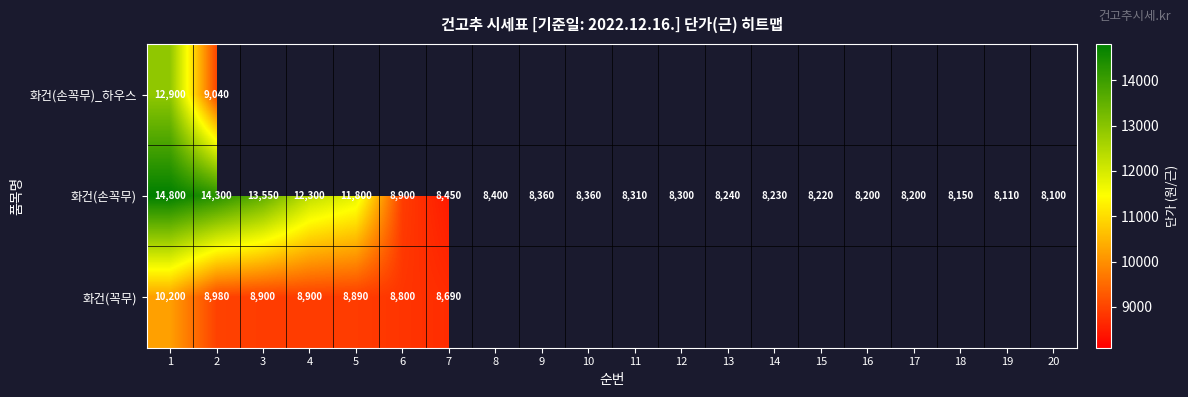

At 1, list the series in order from smallest to largest.

화건(꼭무), 화건(손꼭무)_하우스, 화건(손꼭무)